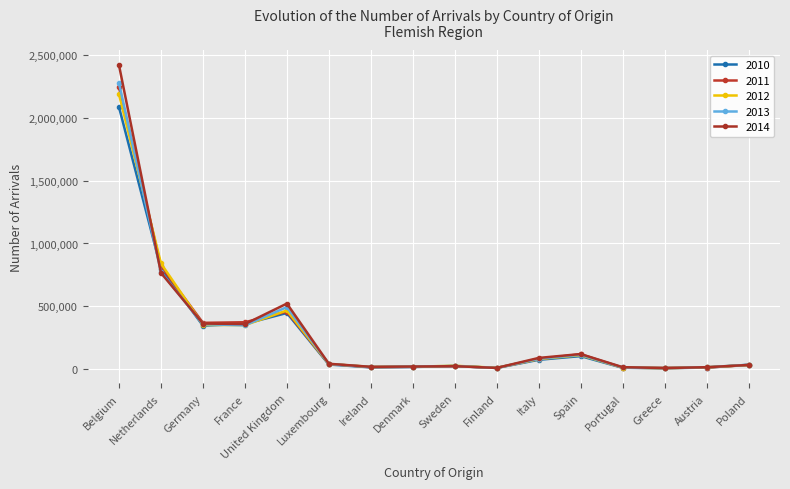

The 2010 series shows 36248 at Luxembourg. True or false?

True